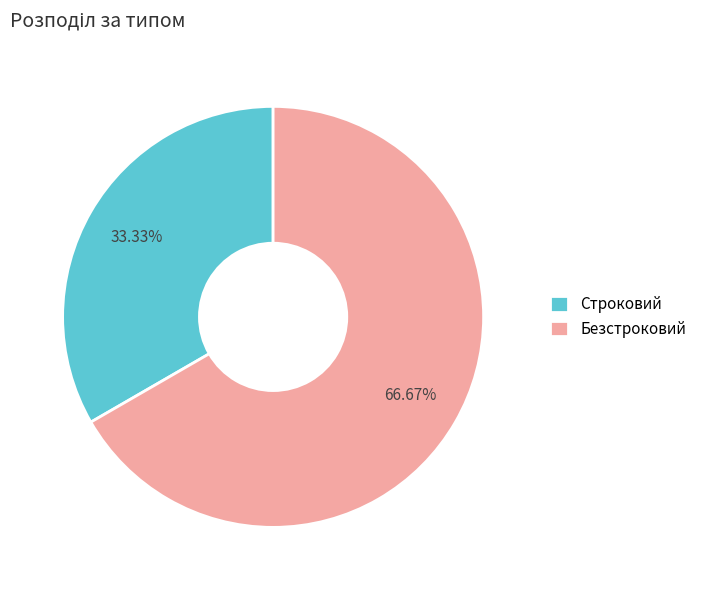

Rank the categories by value from lowest to highest.

Строковий, Безстроковий